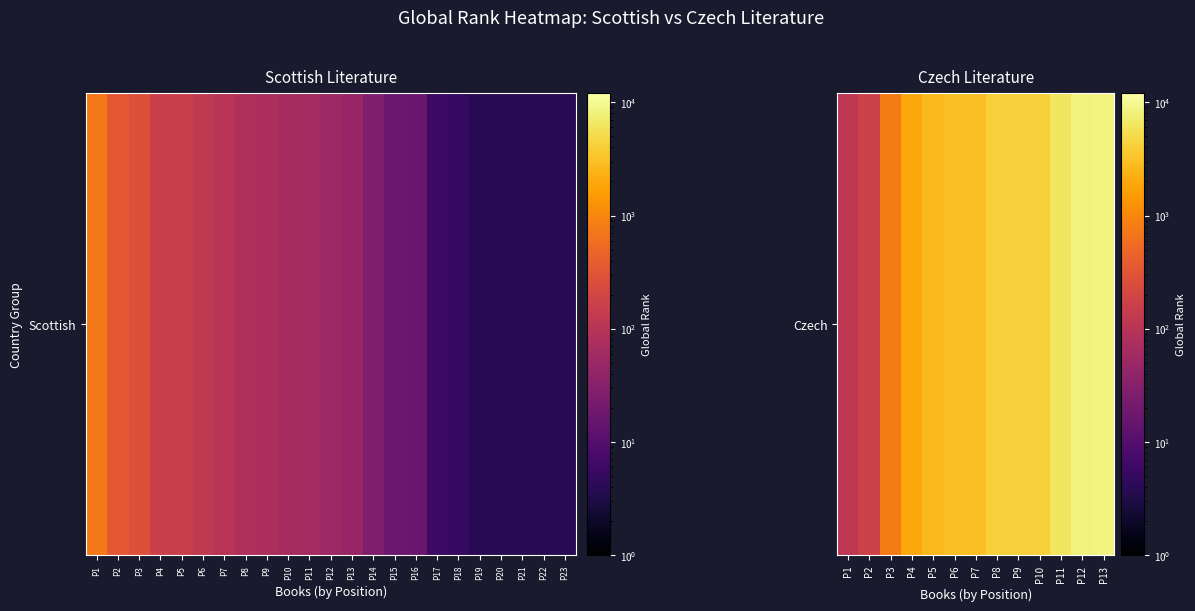

At which label does the data first exceed 3062?

P8